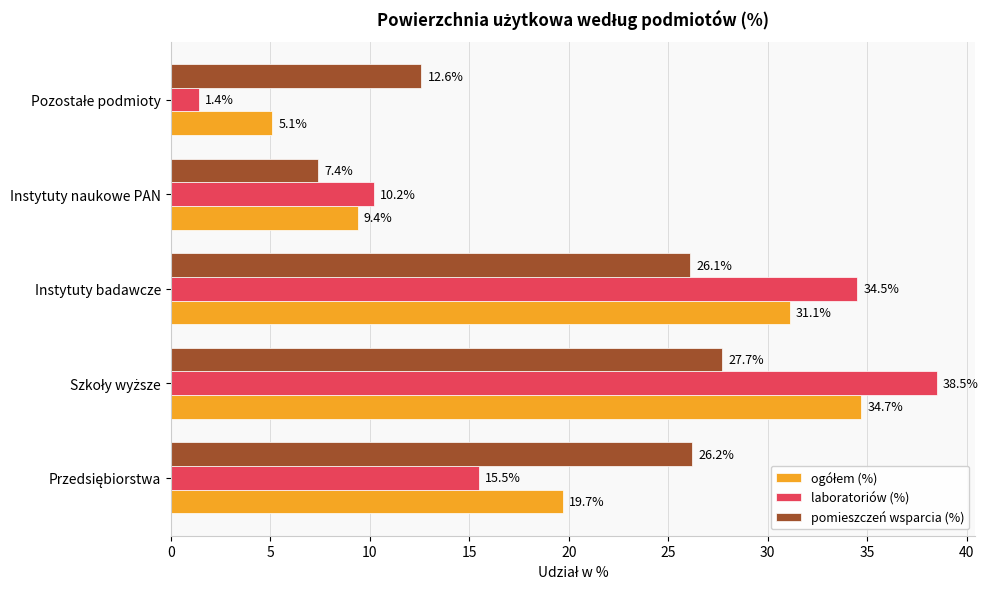

What is the difference between the second highest and second lowest values in the pomieszczeń wsparcia (%) series?

13.6